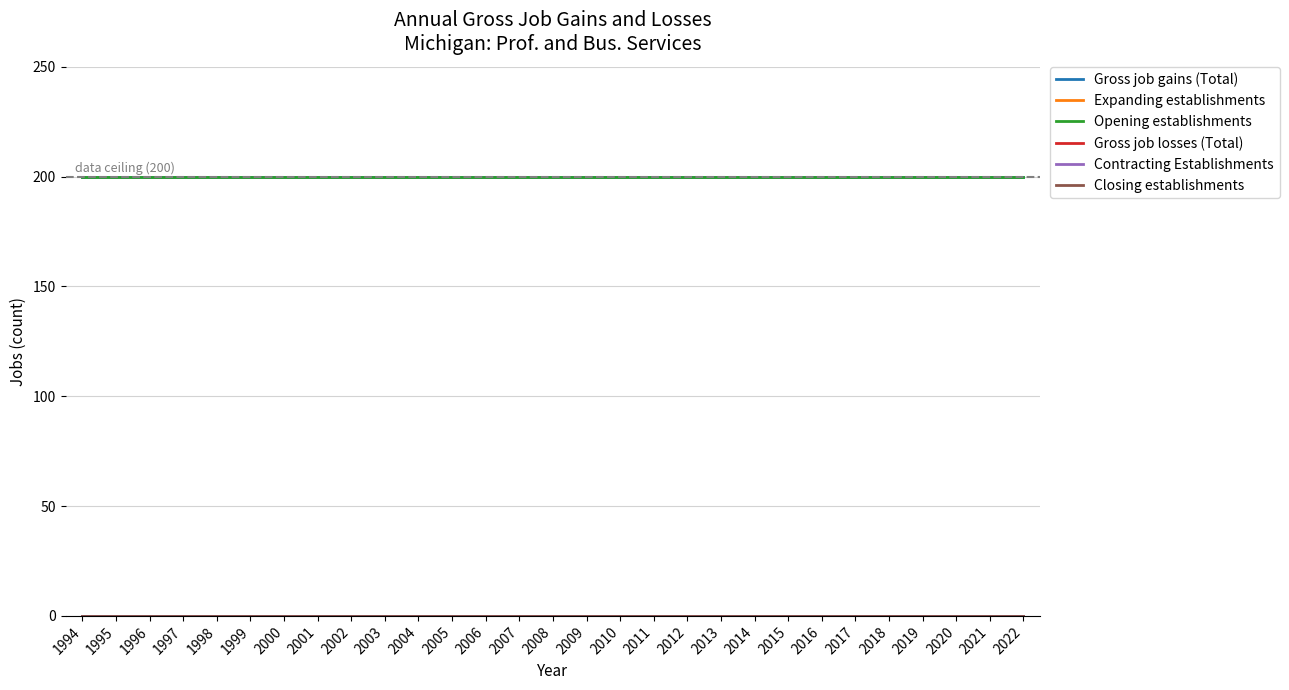

Which category has the highest value in the Contracting Establishments series?

1994